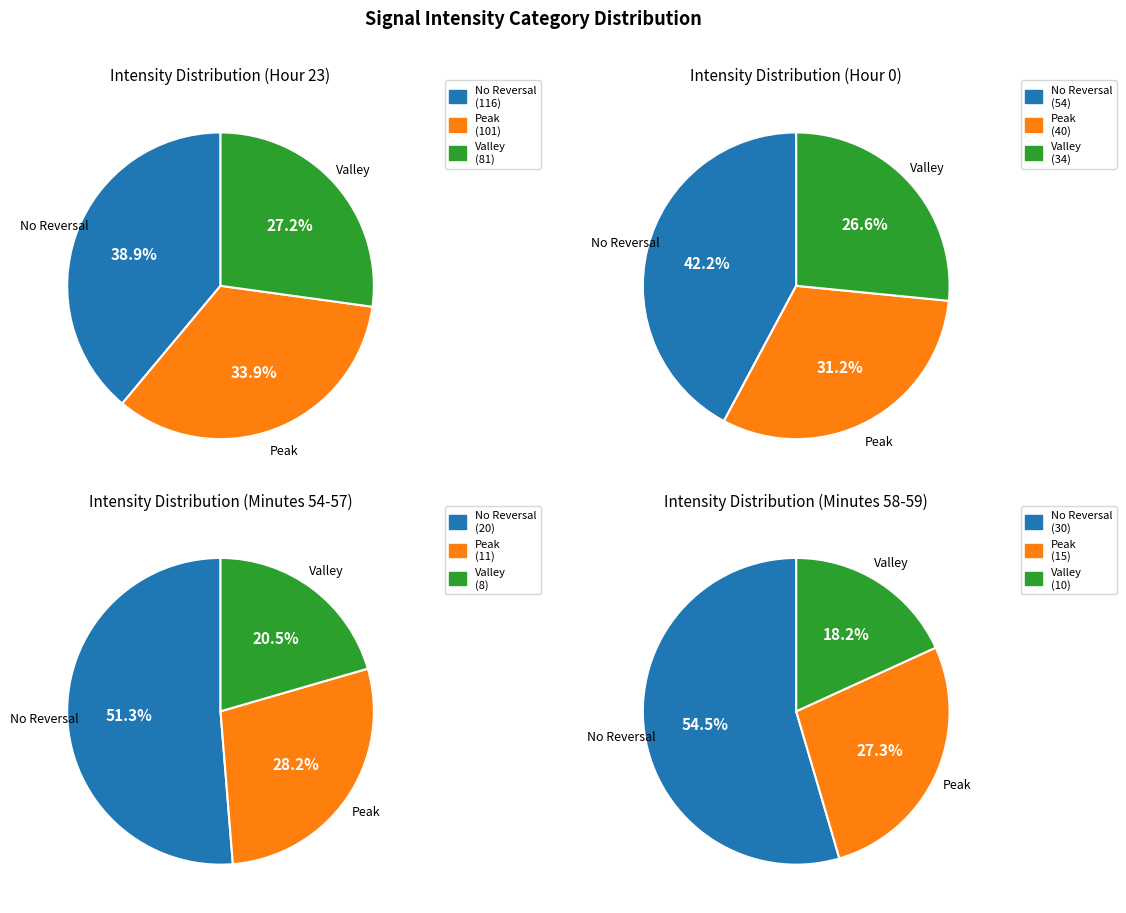

True or false: 3 accounts for 3% of the total.

False